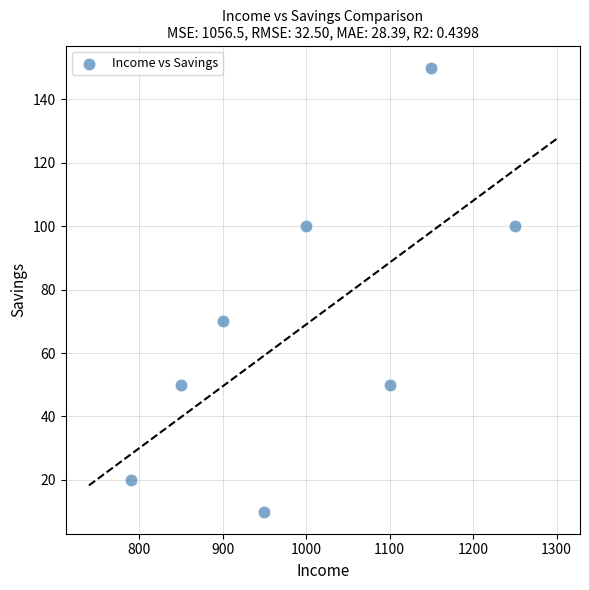

What is the average X value?

999